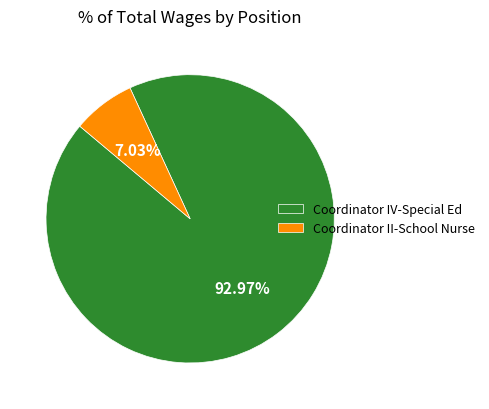

Which slice is the largest?

Coordinator IV-Special Ed